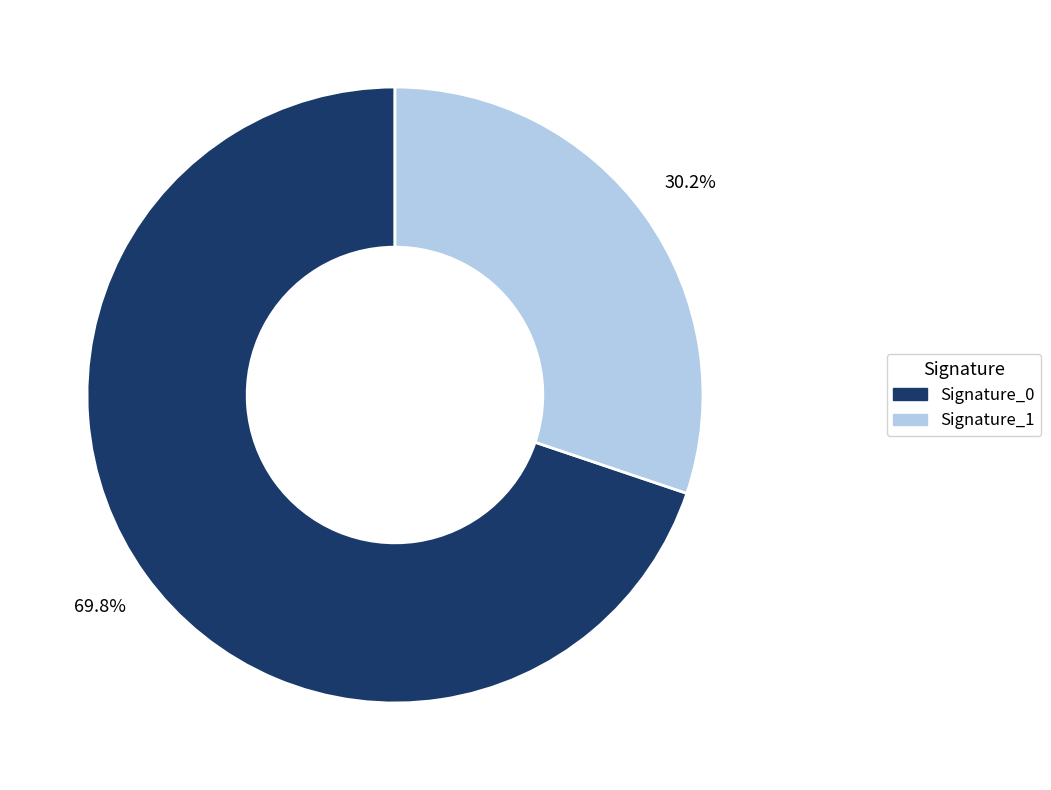

Is there any slice that represents more than half of the pie?

Yes